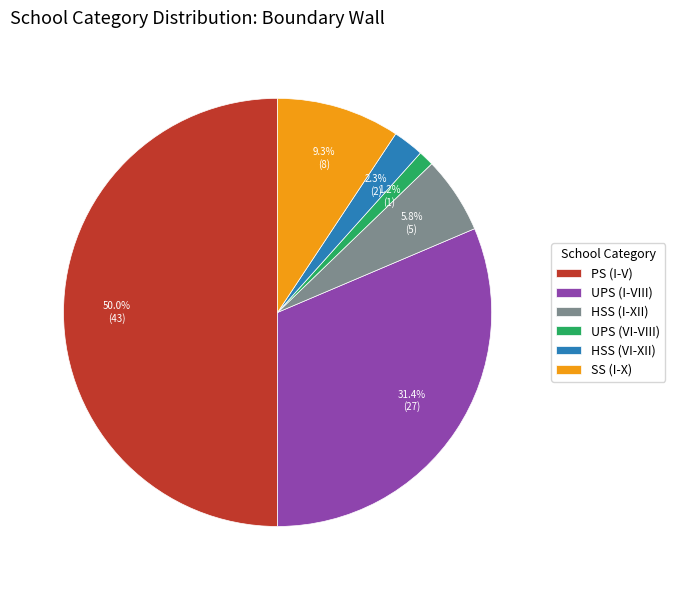

To the nearest percent, what is the combined percentage of HSS (VI-XII) and SS (I-X)?

12%